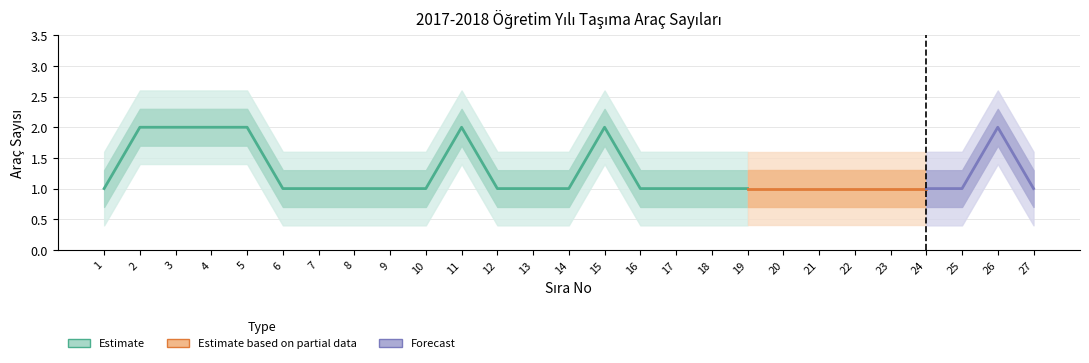

How many data points are above 1?

7